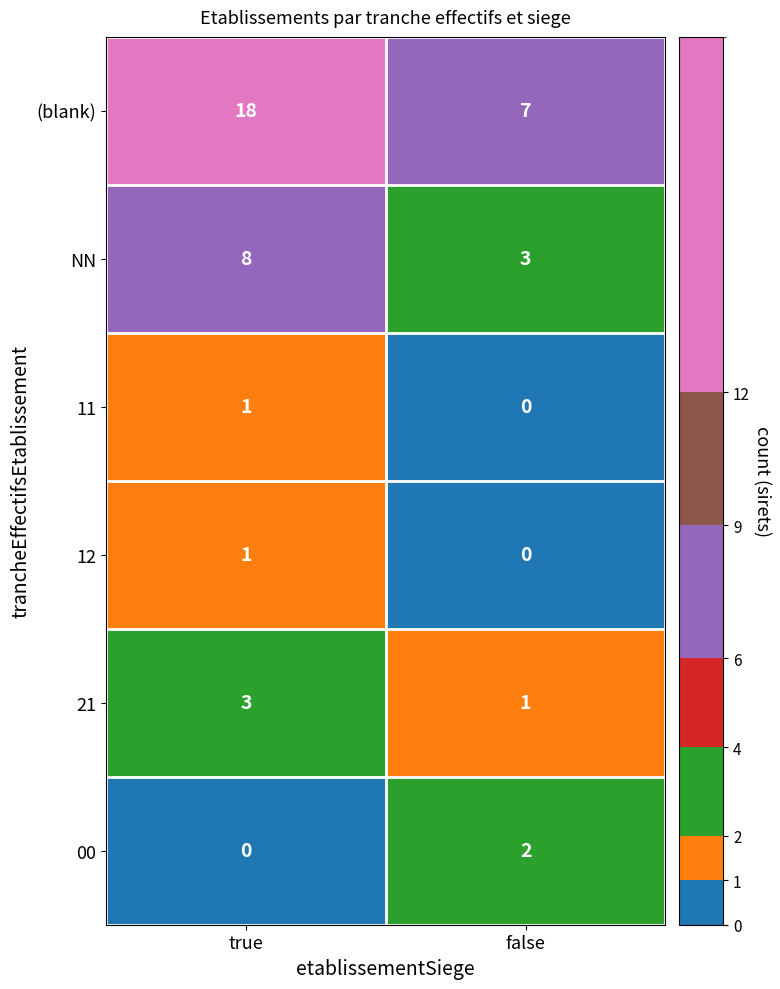

At which category is the sum across all series the highest?

true